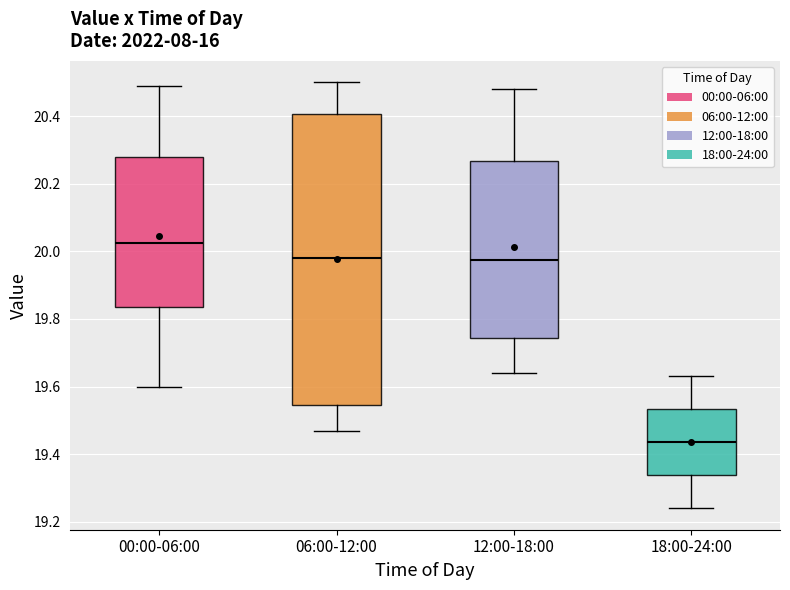

Which box's median line is the highest?

00:00-06:00